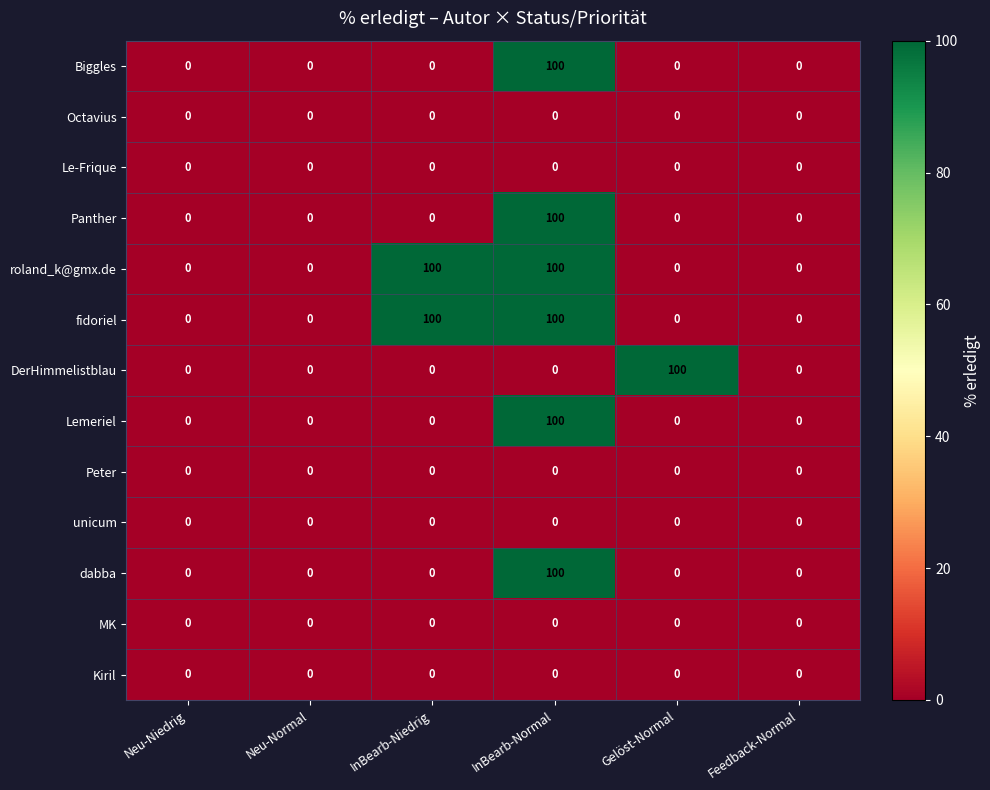

At which category is the sum across all series the highest?

InBearb-Normal